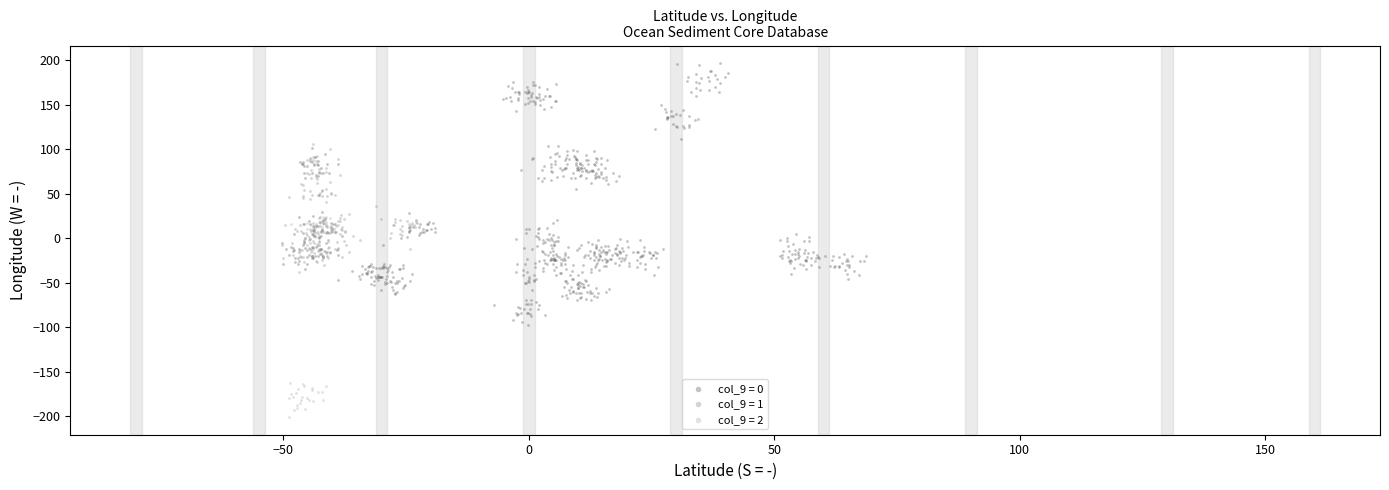

Which series reaches the maximum Y coordinate?

col_9 = 0